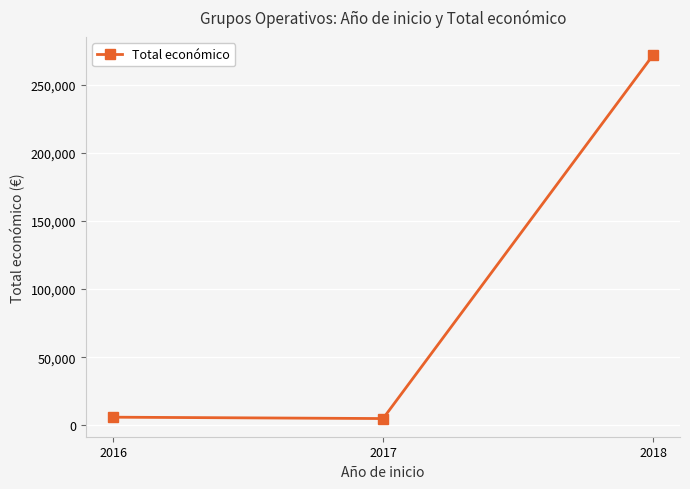

What is the minimum value shown in the chart?

5000